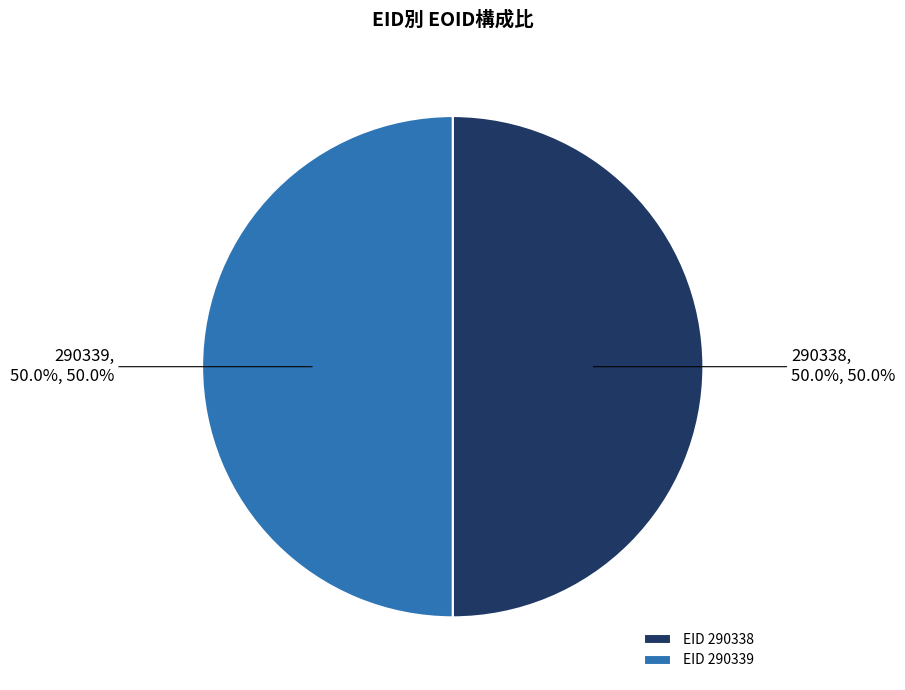

Approximately how many times larger is the value at EID 290338 compared to EID 290339?

1.0